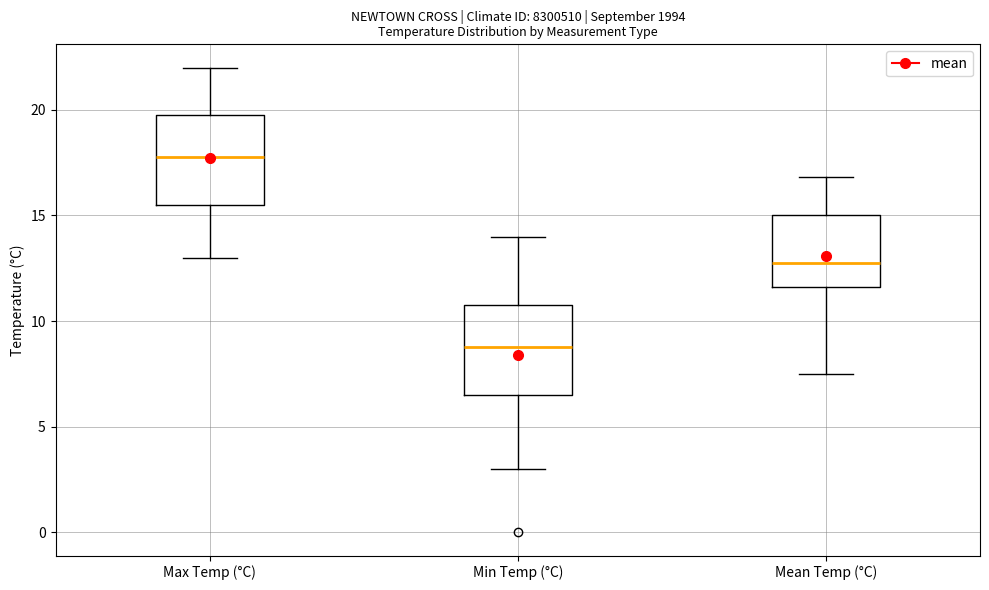

Reading left to right, read every box against the y-axis: the position of its median line, the range the box covers, and the ends of its whiskers. The values are not printed on the chart, so give them approximately, as read against the axis.

Max Temp (°C): median 18.0, box 15.5 to 20.0, whiskers 13.0 to 22.0
Min Temp (°C): median 9.0, box 6.5 to 11.0, whiskers 3.0 to 14.0
Mean Temp (°C): median 13.0, box 11.5 to 15.0, whiskers 7.5 to 17.0